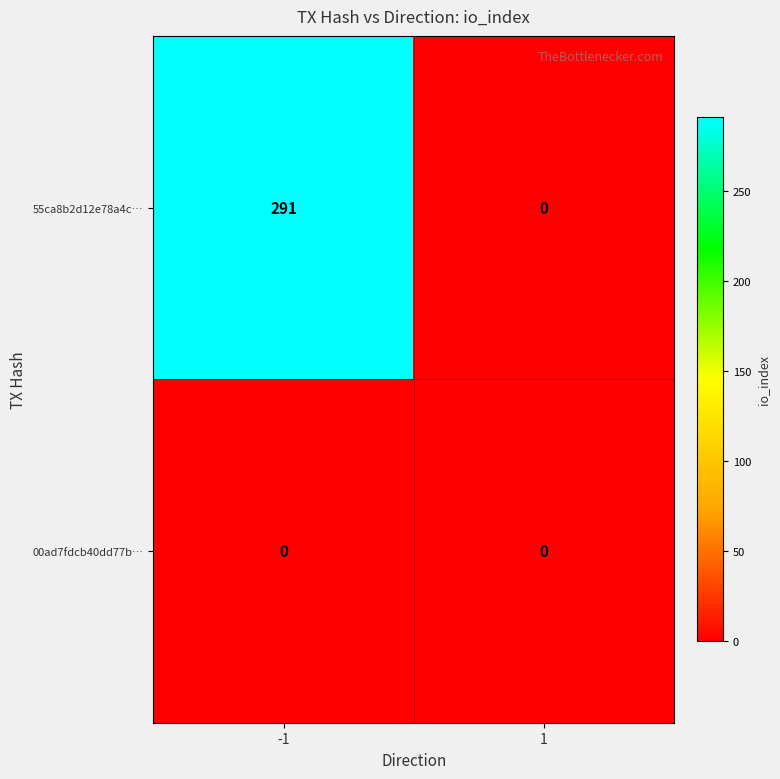

What is the maximum value shown in the chart?

291